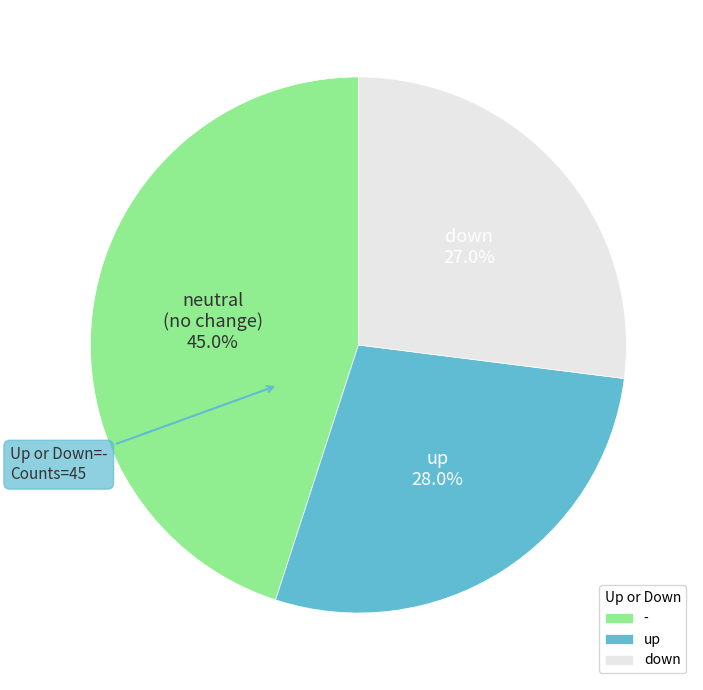

To the nearest percent, what is the difference between the largest and smallest slice percentages?

18%